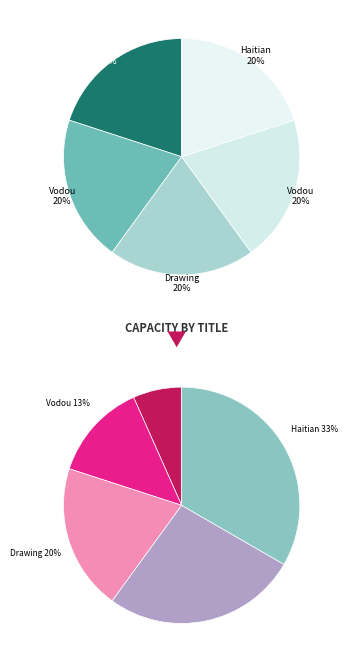

To the nearest percent, what percentage of the pie is Haitian Vodou Handbook?

20%